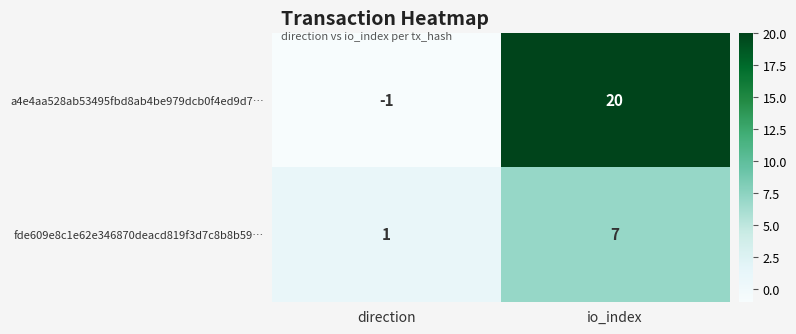

True or false: a4e4aa528ab53495fbd8ab4be979dcb0f4ed9d7… has a value of 20 at io_index.

True